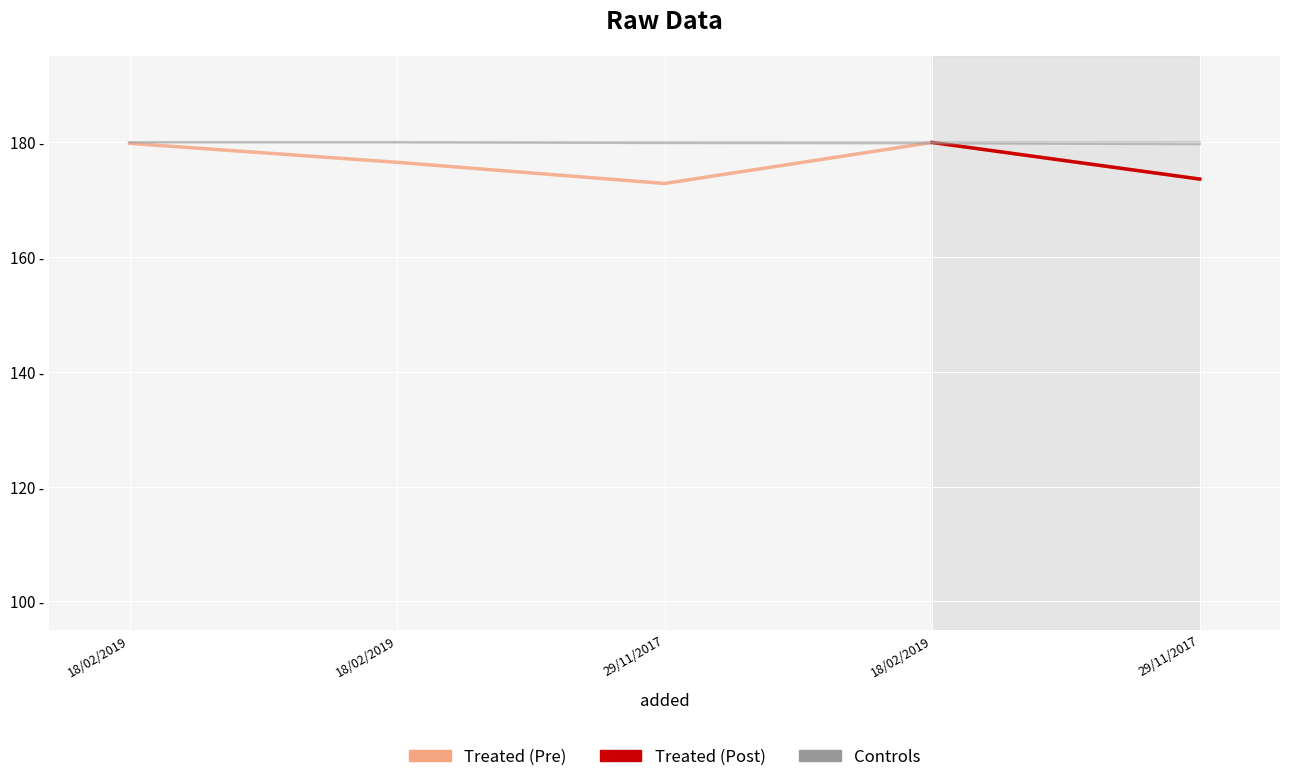

Reading right to left, transcribe all the data shown in this chart.

id: 173.6	180.0	172.8	176.5	179.8
year: 179.7	179.8	179.9	180.0	180.0